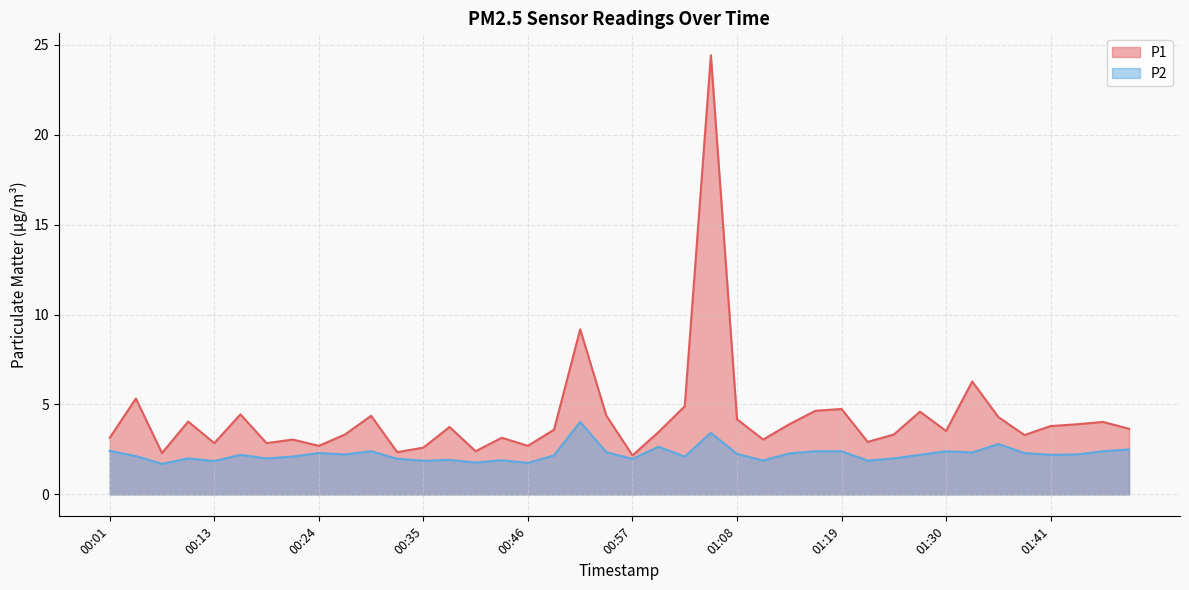

Is it true that P1 equals 3.1 at 00:43?

True